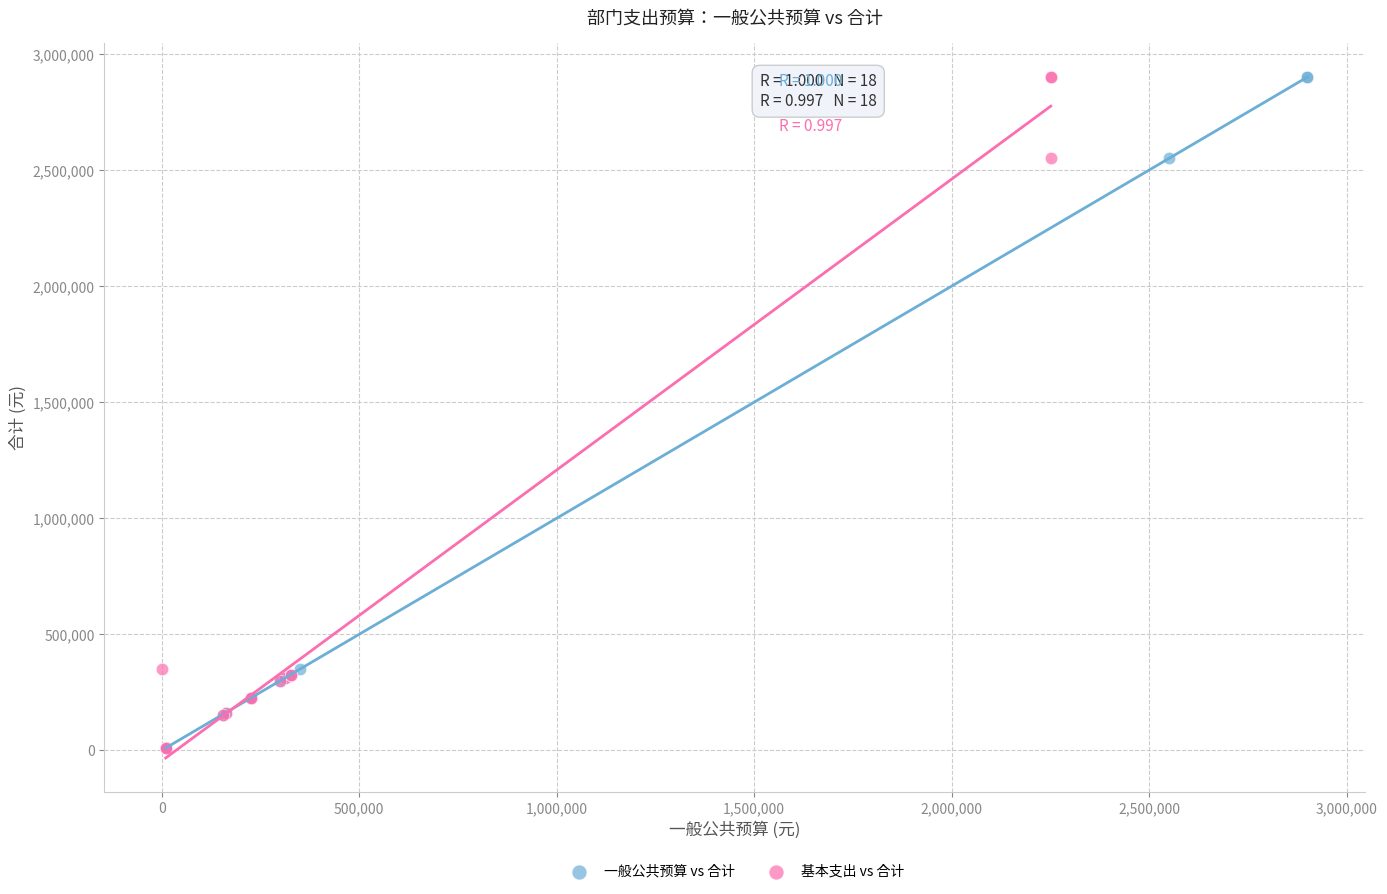

What are all the series names shown in the legend?

一般公共预算 vs 合计, 基本支出 vs 合计